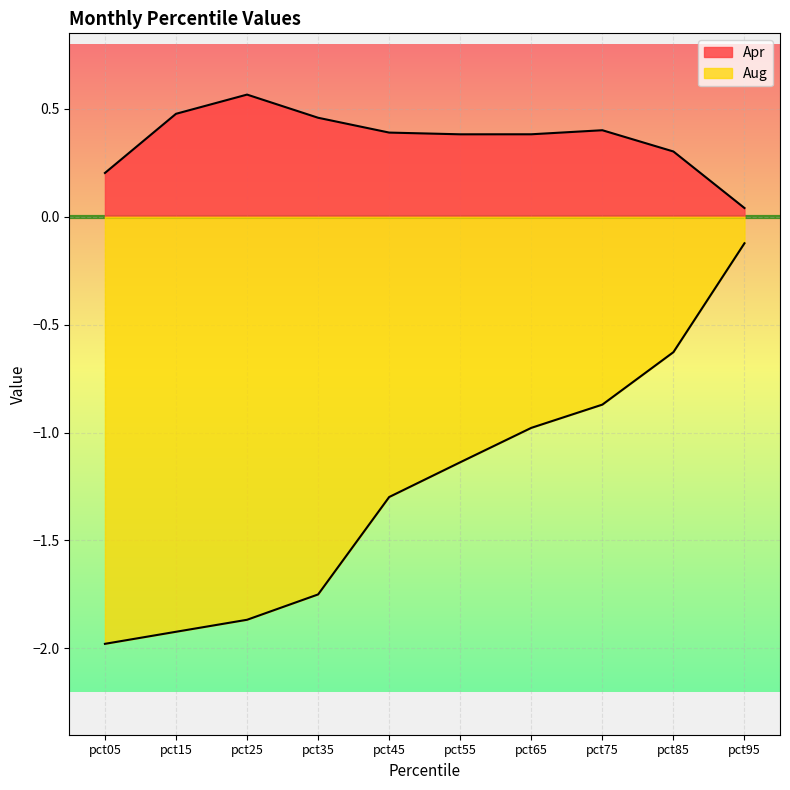

Reading right to left, list all the values displayed in this chart.

Apr: 0.0	0.3	0.4	0.4	0.4	0.4	0.5	0.6	0.5	0.2
Aug: -0.1	-0.6	-0.9	-1.0	-1.1	-1.3	-1.7	-1.9	-1.9	-2.0